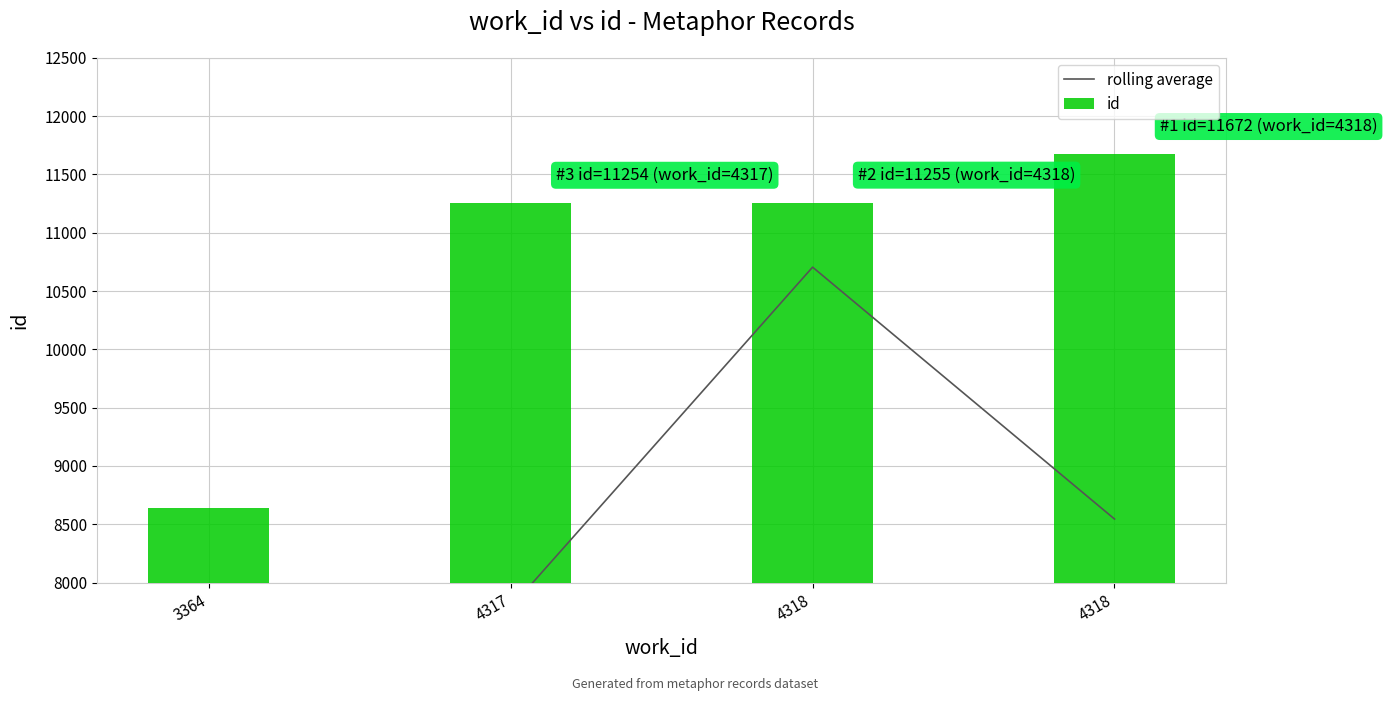

List the series in order of their peak value, lowest first.

rolling average, id